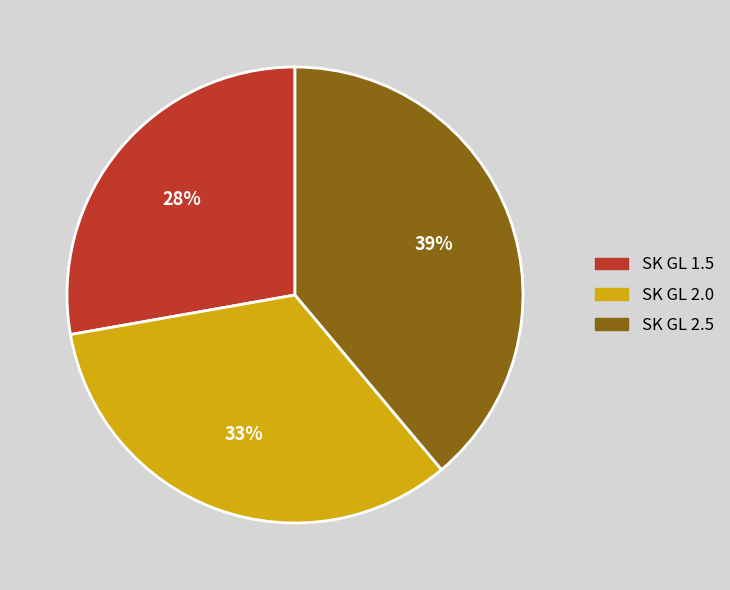

Is there any slice that represents more than half of the pie?

No